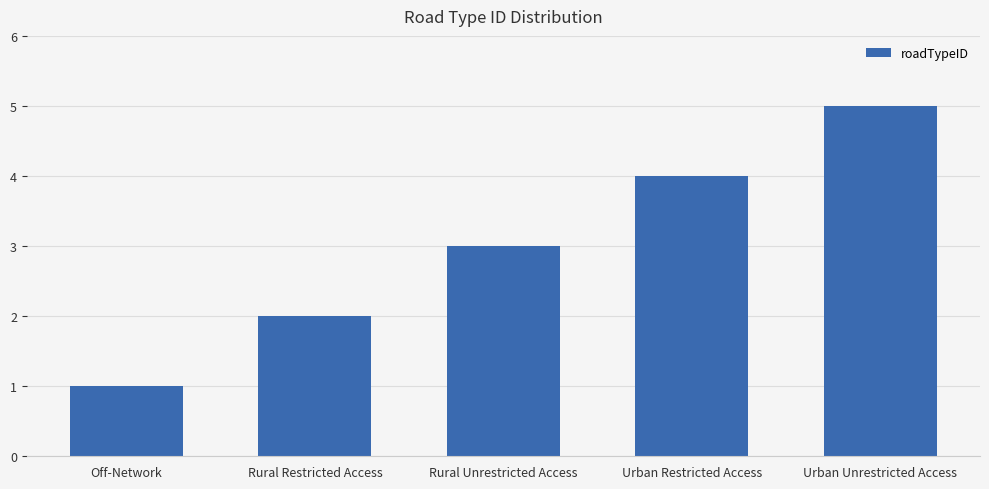

What is the difference between the second highest and second lowest values?

2